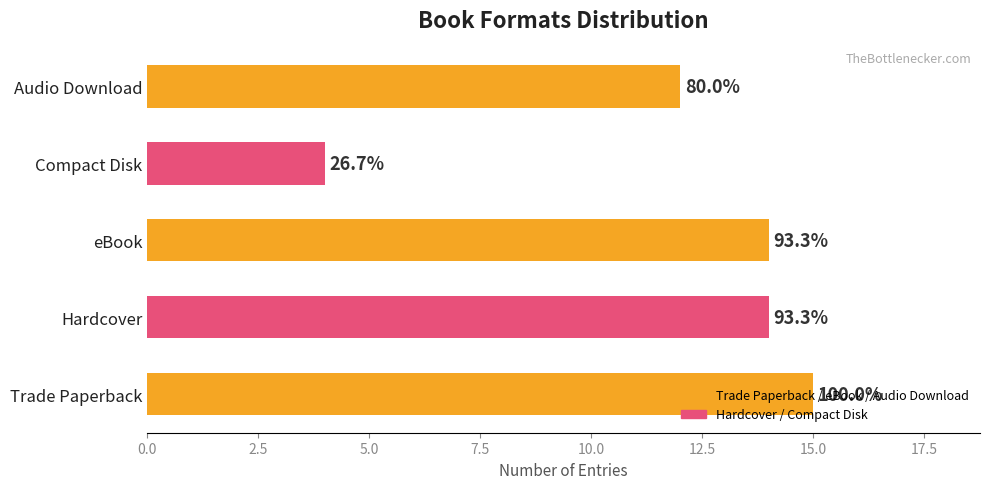

How many bars are there in total?

5